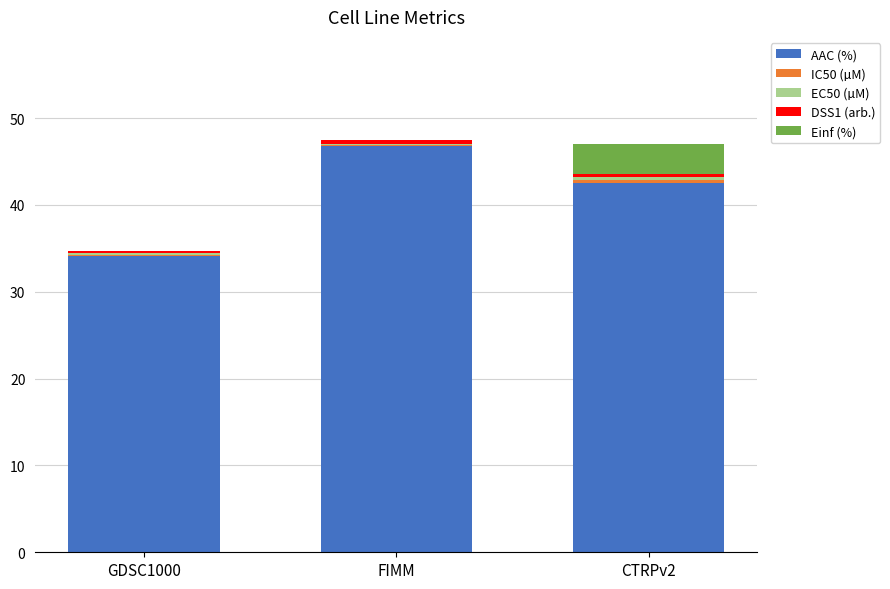

What is the maximum value for AAC (%)?

46.7